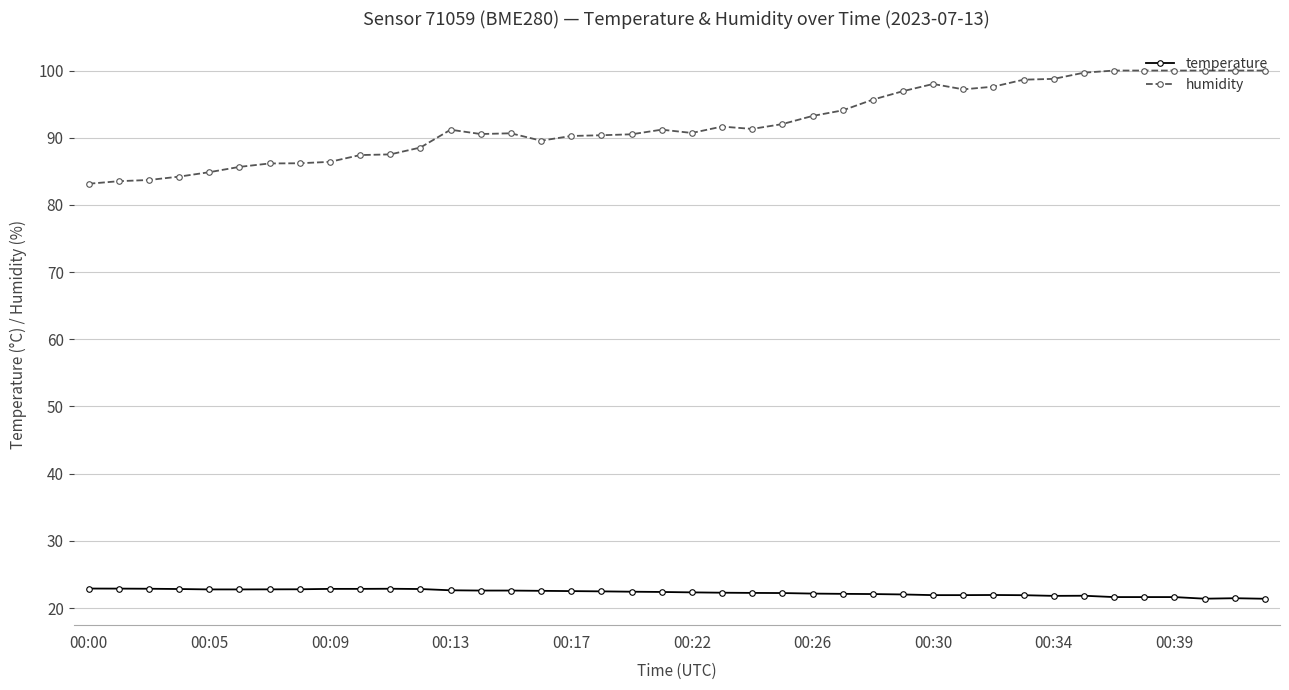

Count the number of data series in this chart.

2